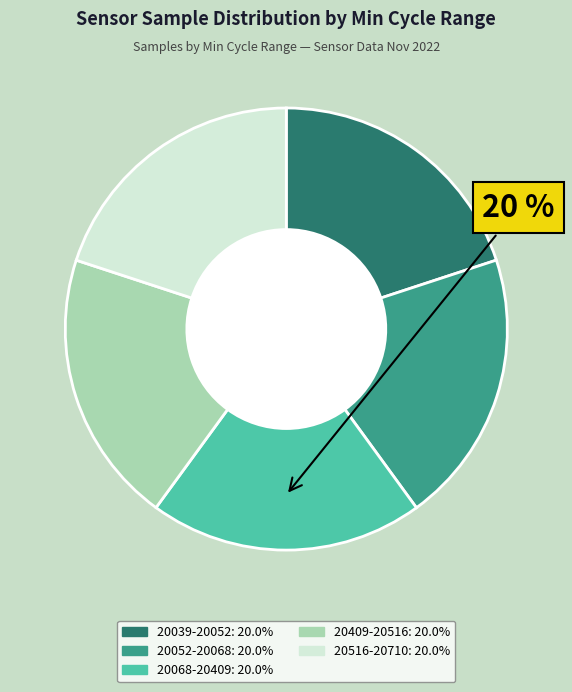

Is there any slice that represents more than half of the pie?

No